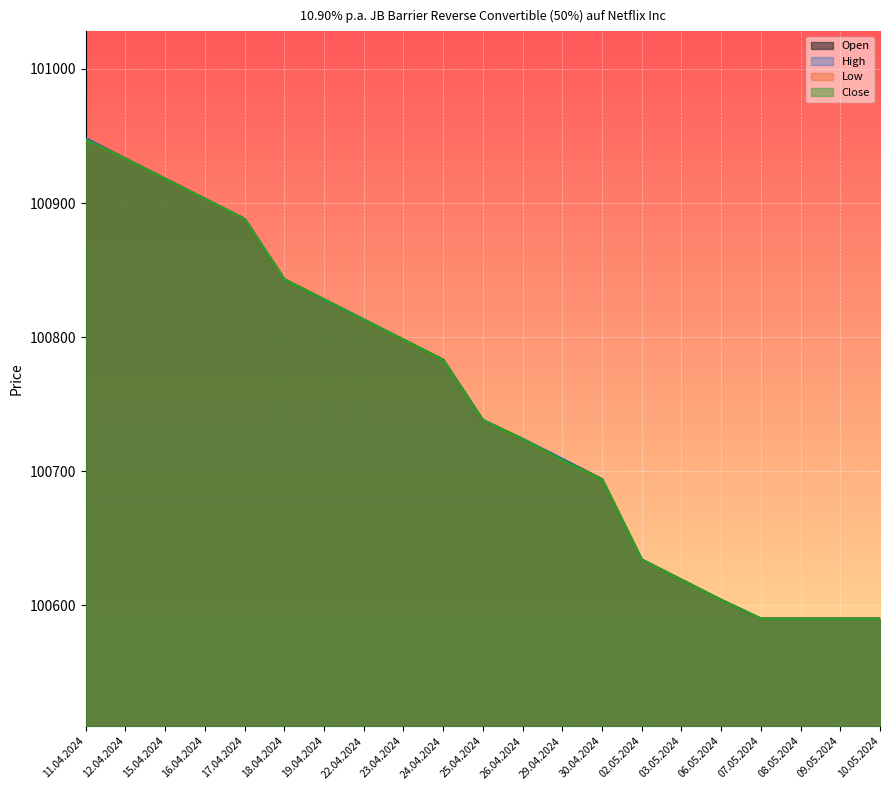

True or false: Open and High cross at least once.

False